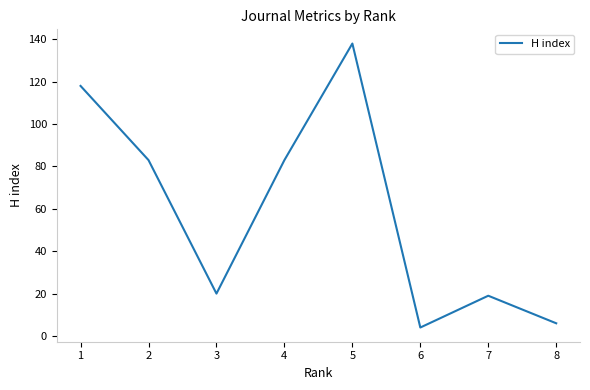

What is the greatest value displayed?

138